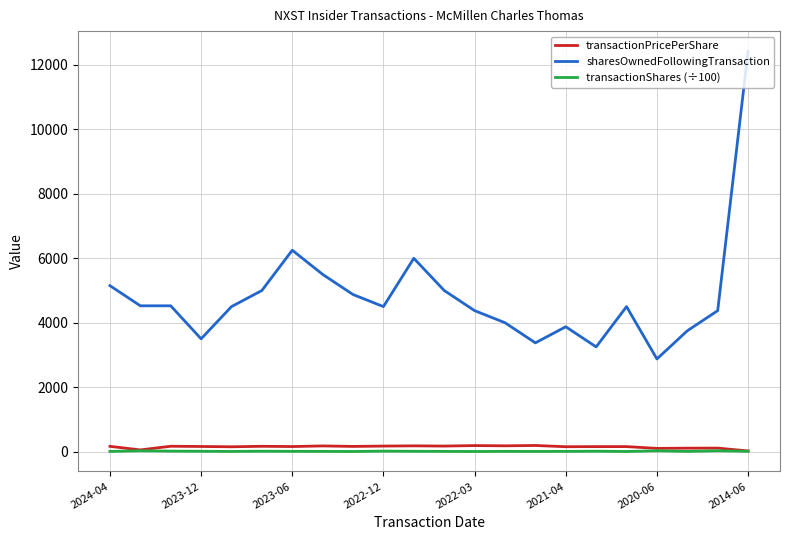

True or false: sharesOwnedFollowingTransaction and transactionPricePerShare intersect in this chart.

False